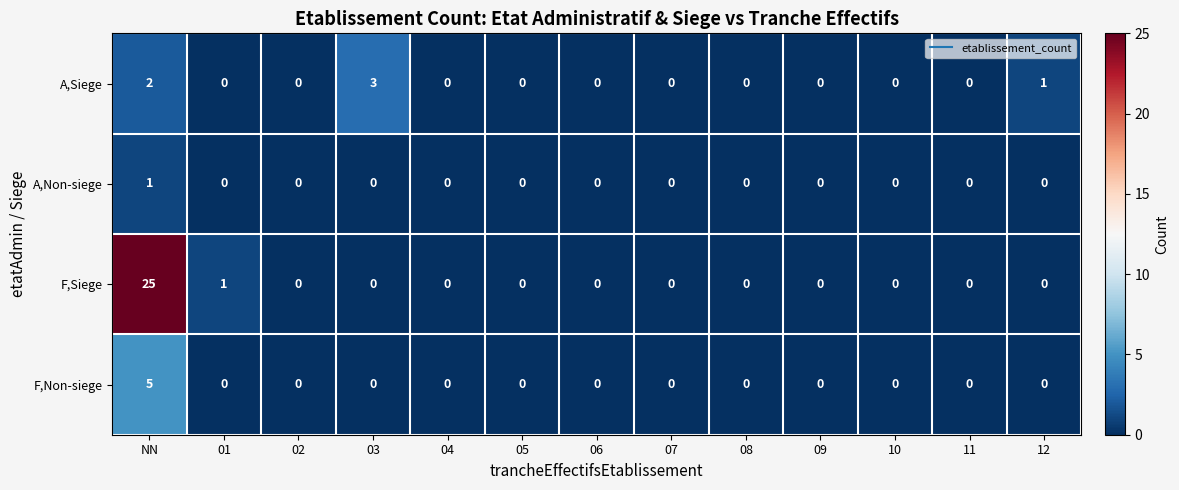

List the series in order of their peak value, lowest first.

A,Non-siege, A,Siege, F,Non-siege, F,Siege